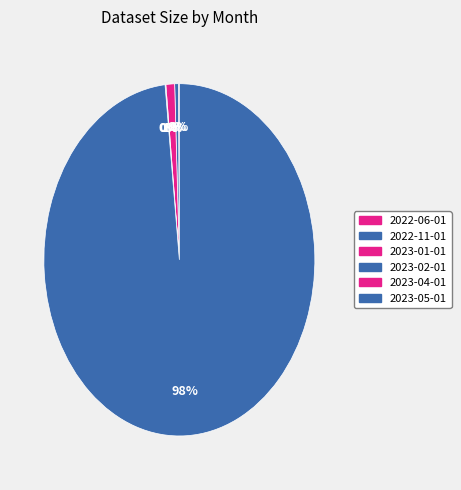

Combined, what portion of the pie is 2022-11-01 and 2023-05-01?

98.8%